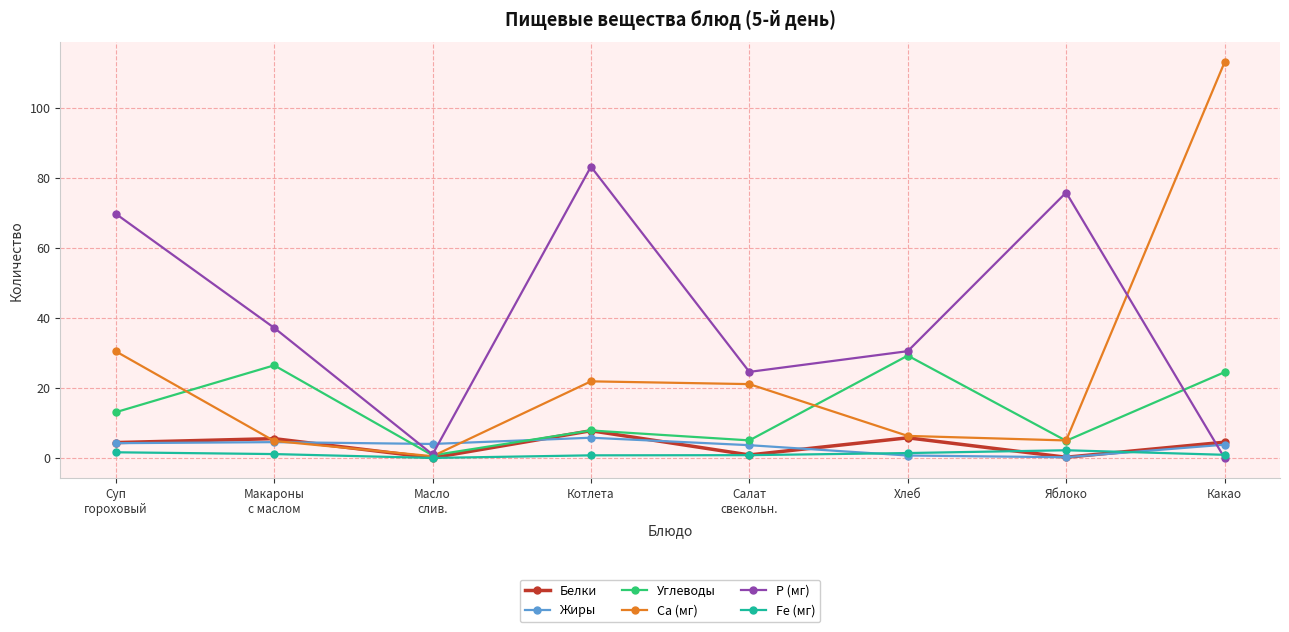

Which series has the widest spread of values?

Ca (мг)